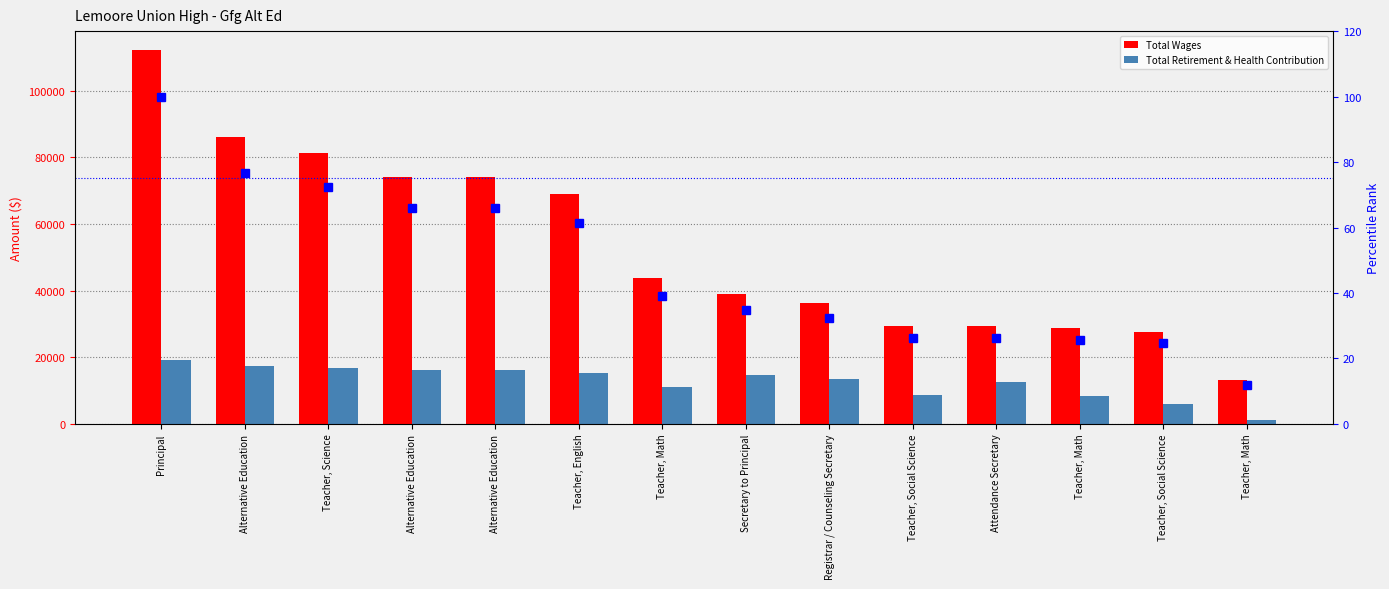

At how many categories does at least one series exceed 52195?

6